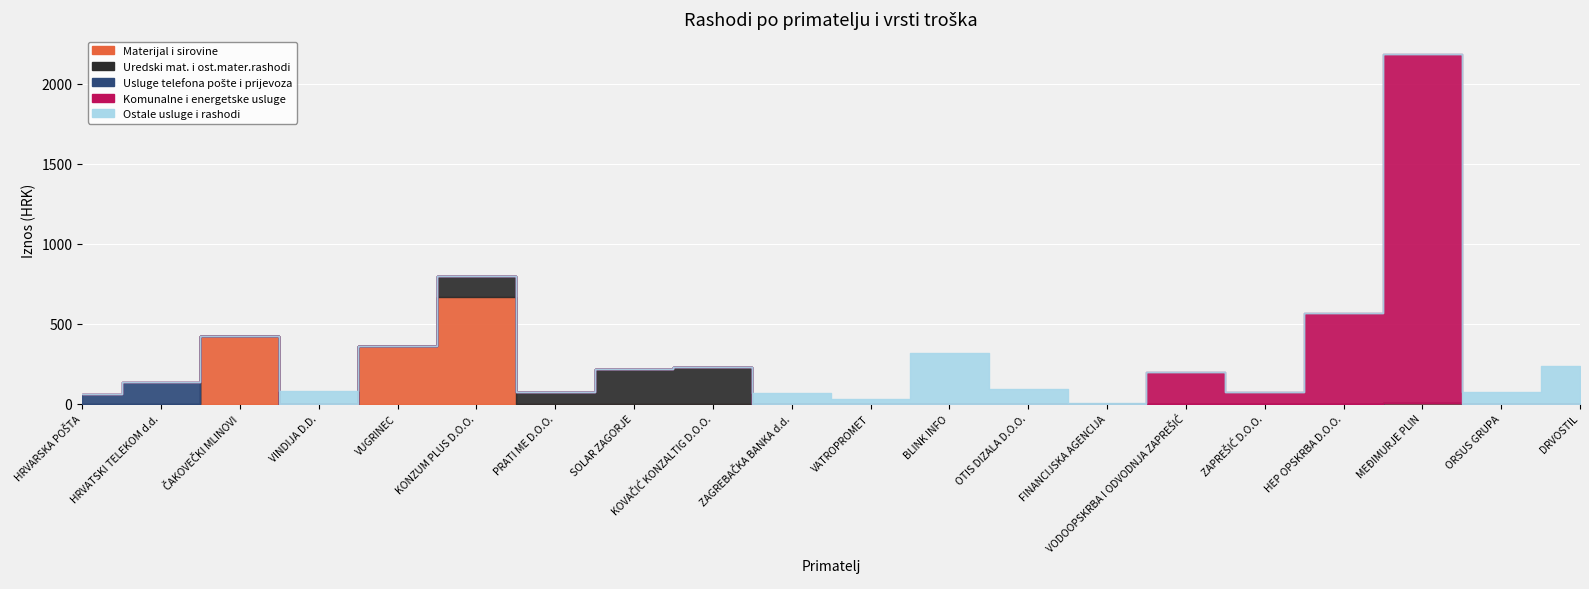

Rank the categories by Uredski mat. i ost.mater.rashodi value from lowest to highest.

HRVARSKA POŠTA, HRVATSKI TELEKOM d.d., ČAKOVEČKI MLINOVI, VINDIJA D.D., VUGRINEC, ZAGREBAČKA BANKA d.d., VATROPROMET, BLINK INFO, OTIS DIZALA D.O.O., FINANCIJSKA AGENCIJA, VODOOPSKRBA I ODVODNJA ZAPREŠIĆ, ZAPREŠIĆ D.O.O., HEP OPSKRBA D.O.O., MEĐIMURJE PLIN, ORSUS GRUPA, DRVOSTIL, PRATI ME D.O.O., KONZUM PLUS D.O.O., SOLAR ZAGORJE, KOVAČIĆ KONZALTIG D.O.O.